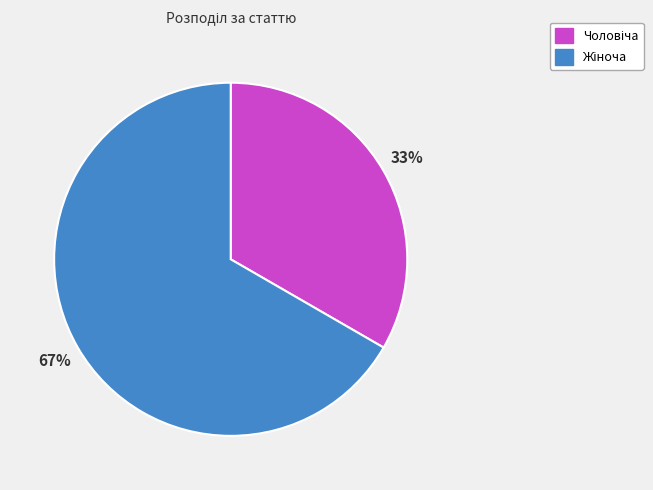

To the nearest percent, what is the average slice percentage?

50%